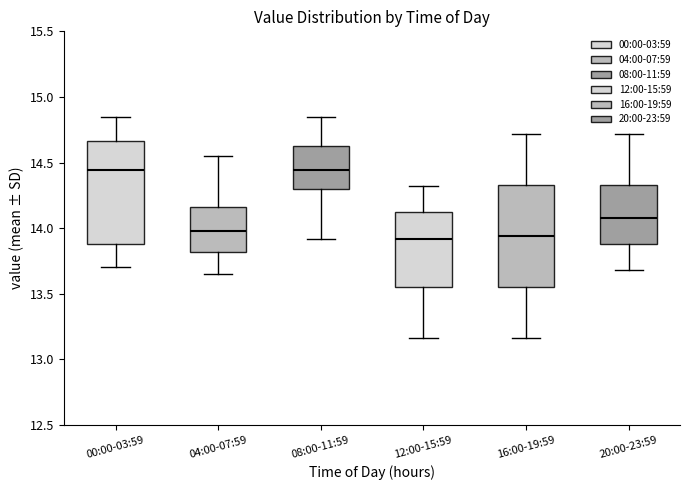

Reading left to right, transcribe this box plot: for each box, give where its median line is, the range the box spans, and where its two whiskers end, as read against the y-axis. The values are not printed on the chart, so give them approximately, as read against the axis.

00:00-03:59: median 14.45, box 13.90 to 14.65, whiskers 13.70 to 14.85
04:00-07:59: median 14.00, box 13.80 to 14.15, whiskers 13.65 to 14.55
08:00-11:59: median 14.45, box 14.30 to 14.65, whiskers 13.90 to 14.85
12:00-15:59: median 13.90, box 13.55 to 14.10, whiskers 13.15 to 14.30
16:00-19:59: median 13.95, box 13.55 to 14.35, whiskers 13.15 to 14.70
20:00-23:59: median 14.10, box 13.90 to 14.35, whiskers 13.70 to 14.70